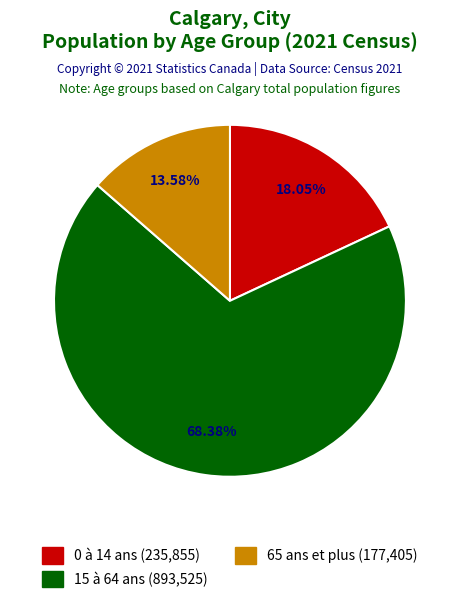

Which slice is the smallest?

65 ans et plus